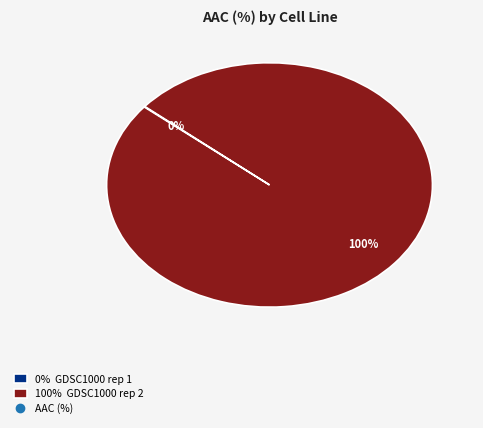

To the nearest percent, what is the average slice percentage?

50%